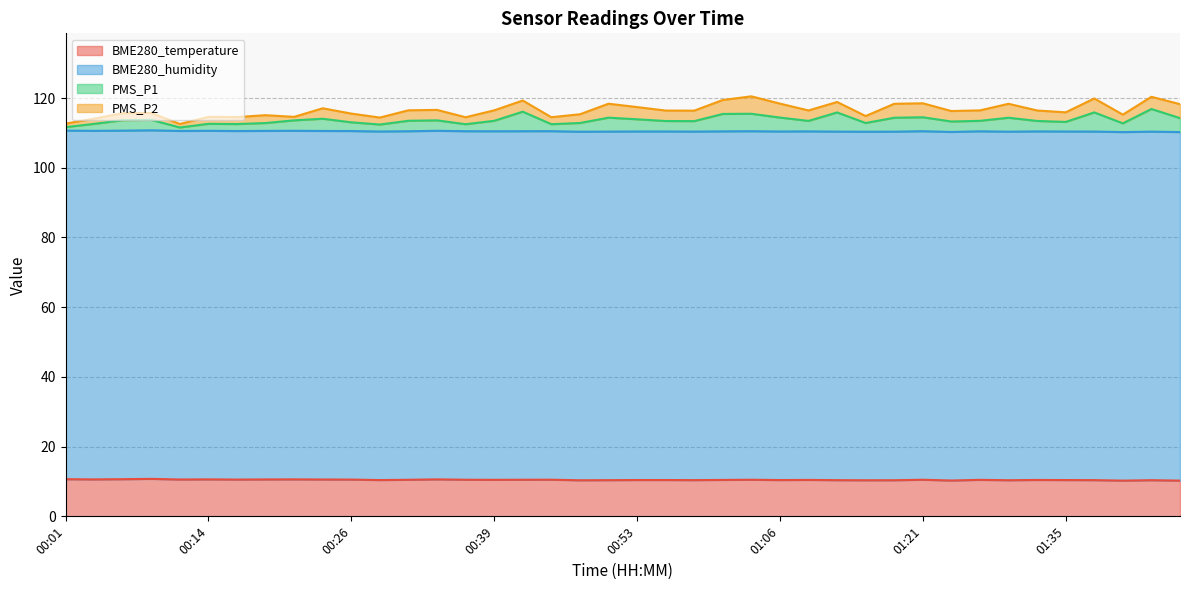

True or false: BME280_temperature has a value of 10.6 at 00:14.

True